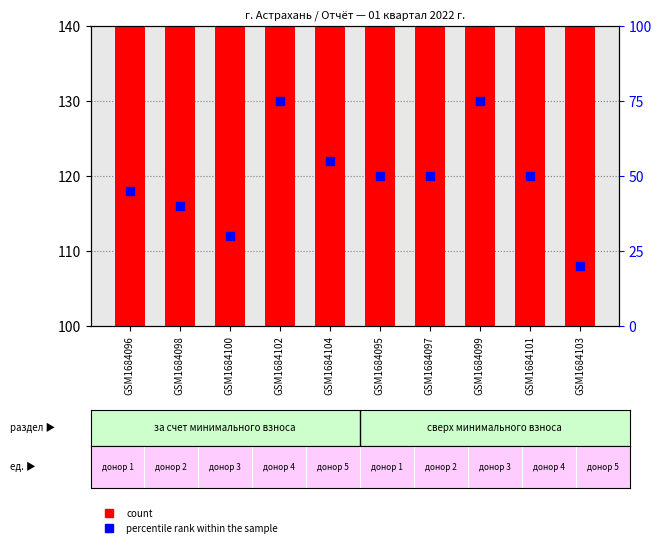

Is the value of count at GSM1684096 greater than the value of percentile rank within the sample at GSM1684103?

Yes